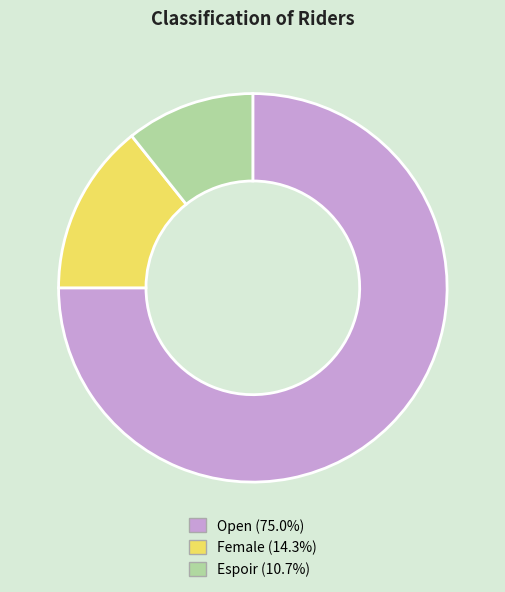

What is the largest slice in the pie chart?

Open